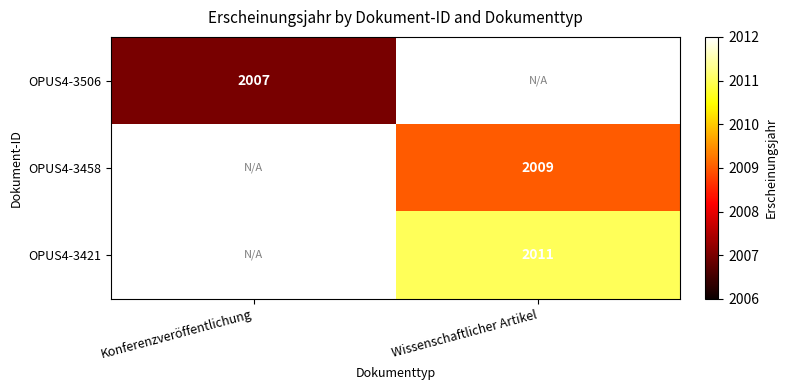

Is the value of OPUS4-3506 at Konferenzveröffentlichung greater than the value of OPUS4-3421 at Wissenschaftlicher Artikel?

No